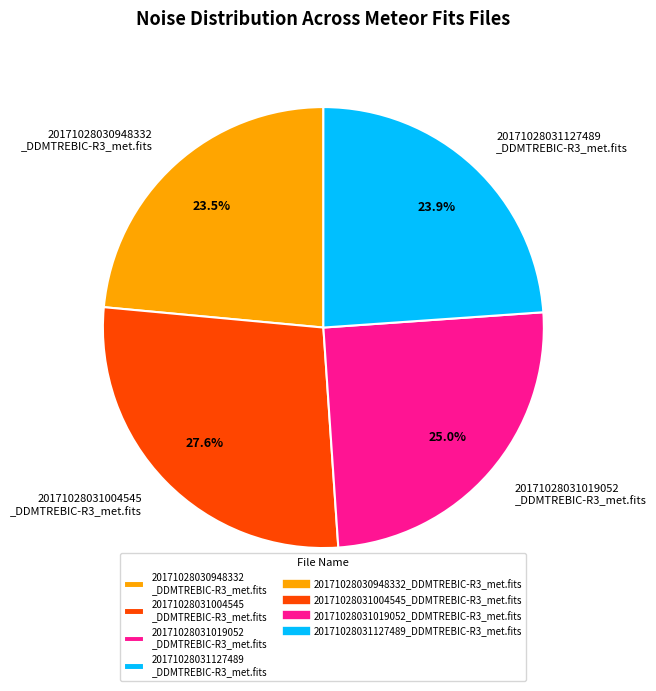

Does 20171028031004545 _DDMTREBIC-R3_met.fits account for over 50% of the chart?

No